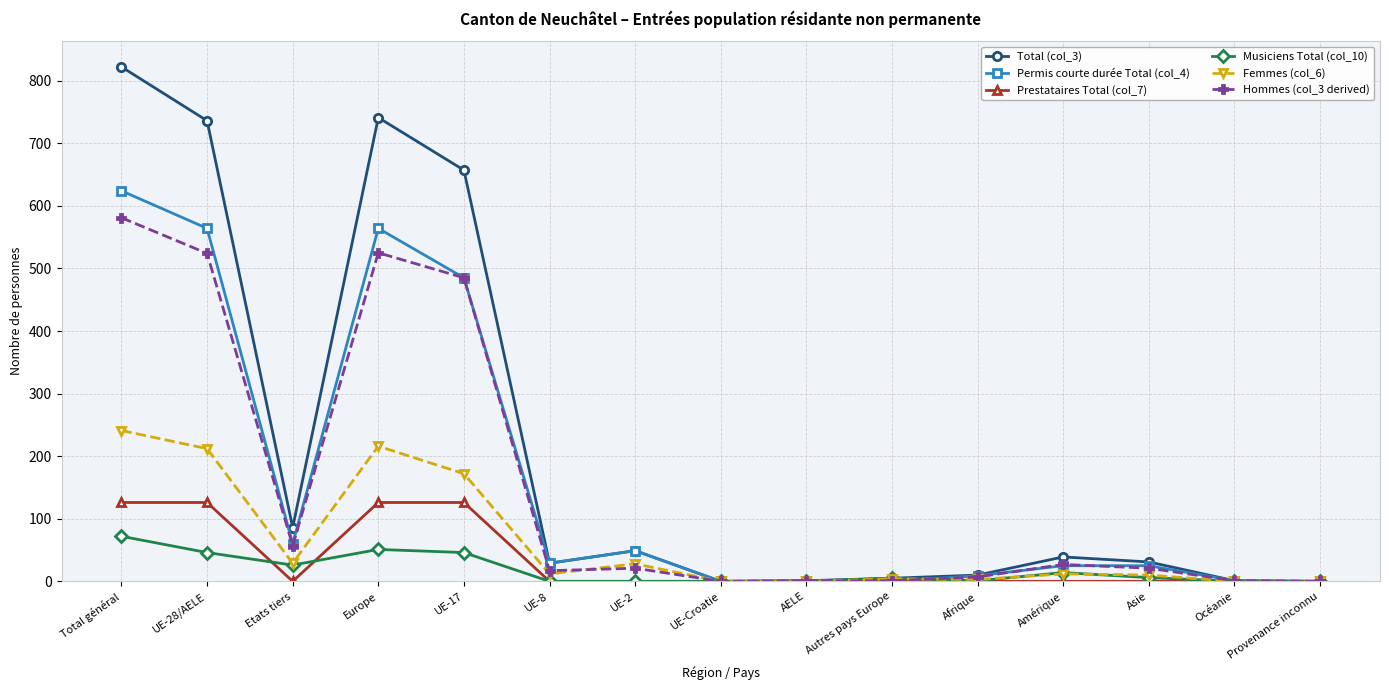

True or false: Femmes (col_6) has more than 2 points higher than both neighbors.

True